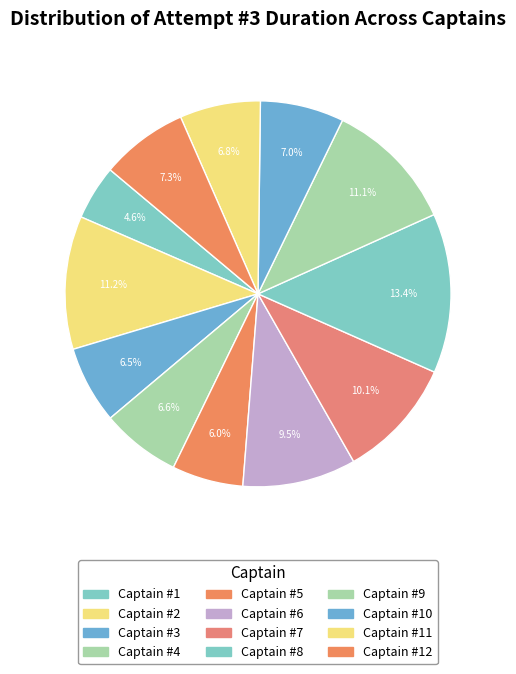

Is it true that Captain #6 is 2% of the pie?

False